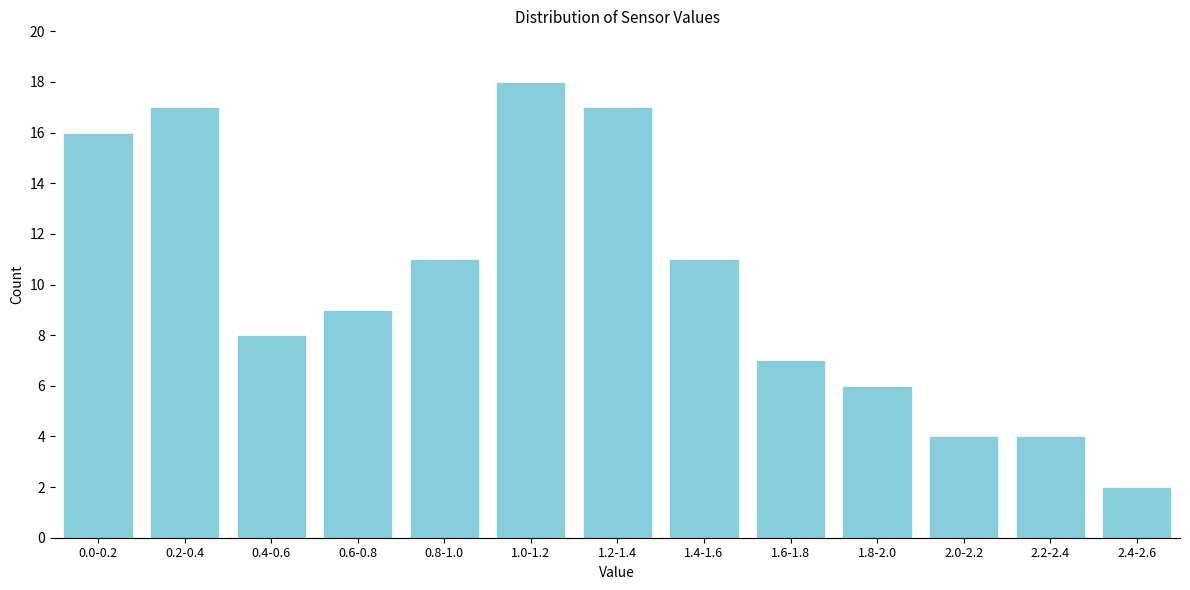

Reading left to right, extract all data points from this chart.

16	17	8	9	11	18	17	11	7	6	4	4	2